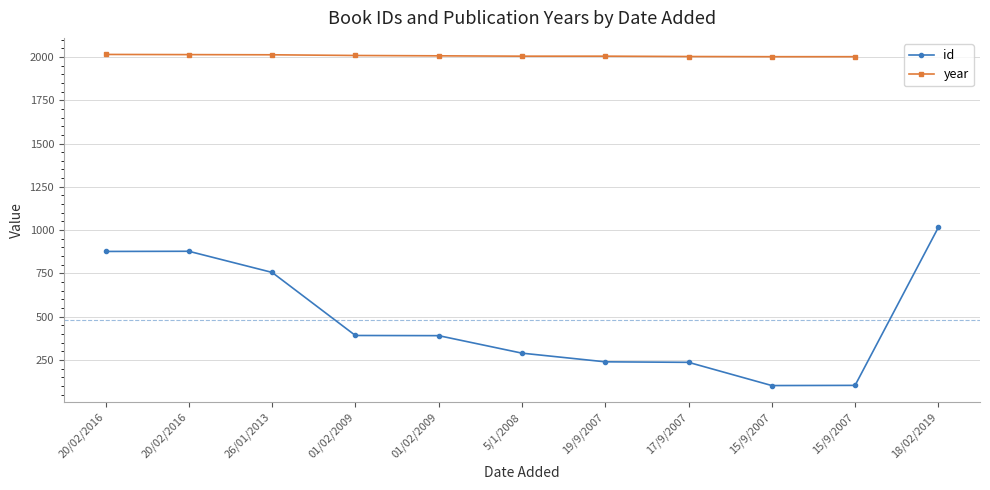

At which category is the sum across all series the highest?

20/02/2016